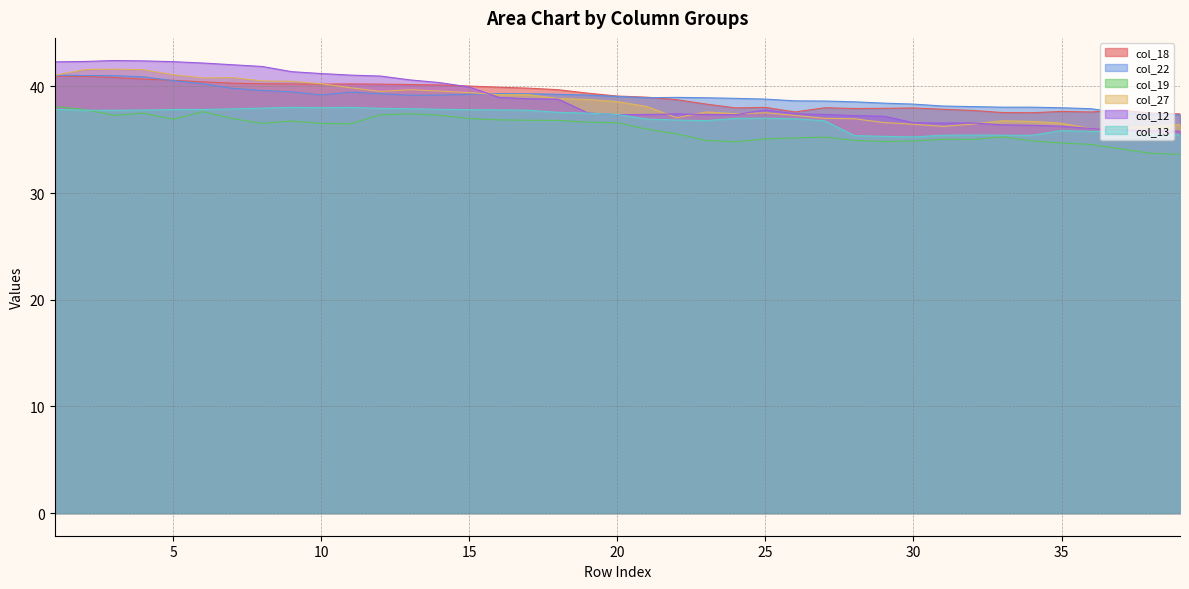

Is it true that col_19 equals 33.6 at 39?

True